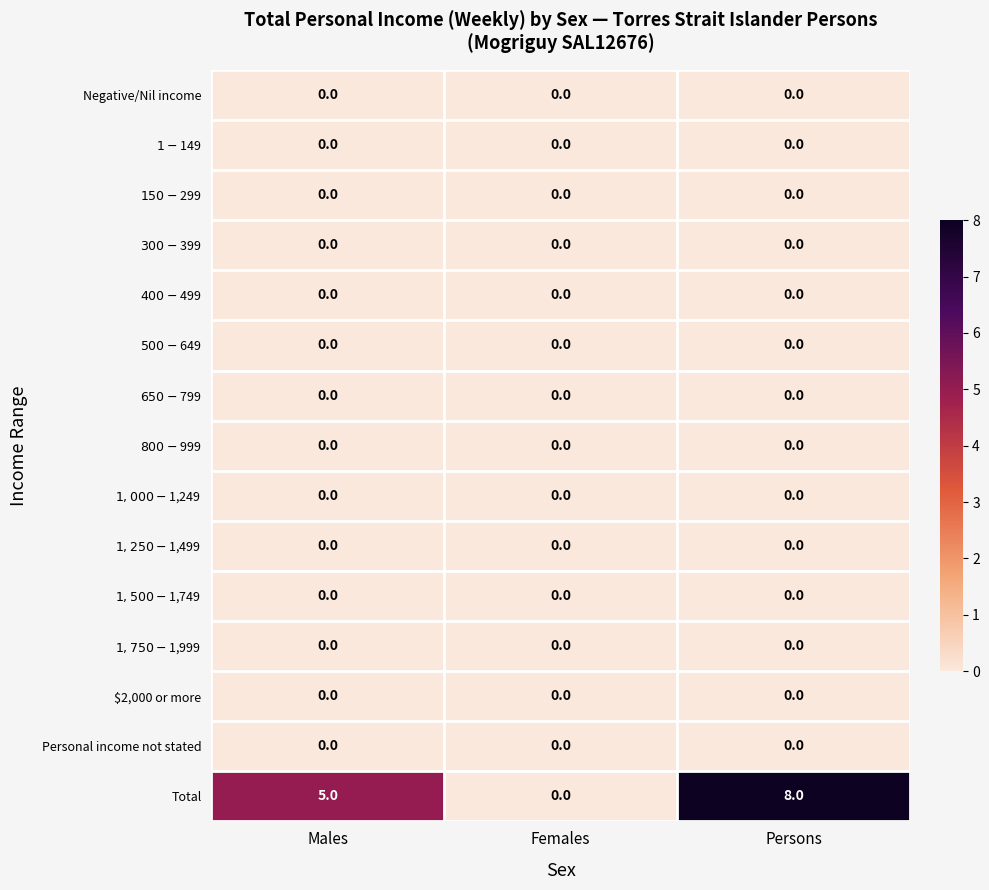

Which series has the largest total across all categories?

Total